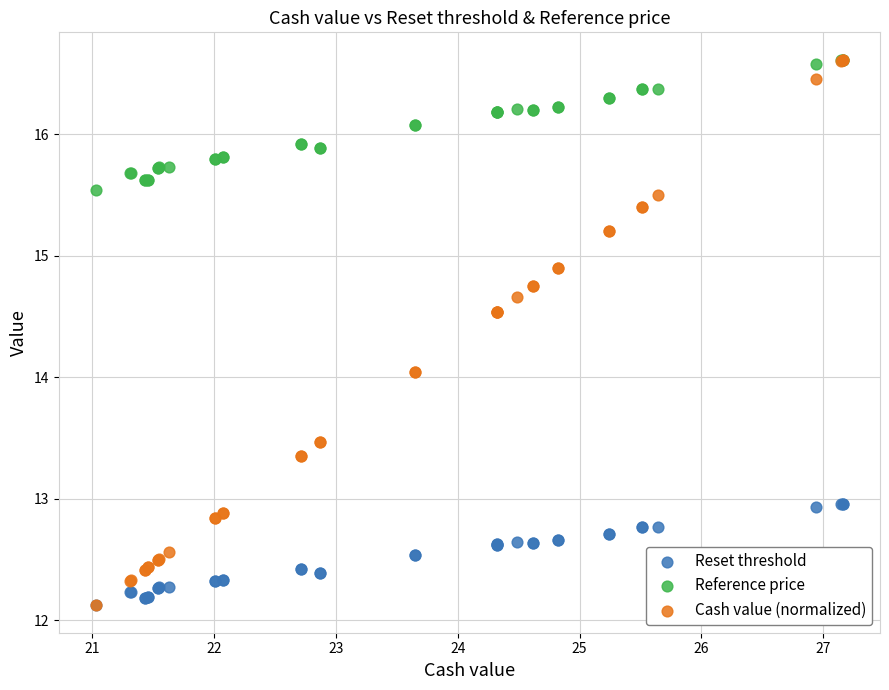

What are all the series names shown in the legend?

Reset threshold, Reference price, Cash value (normalized)